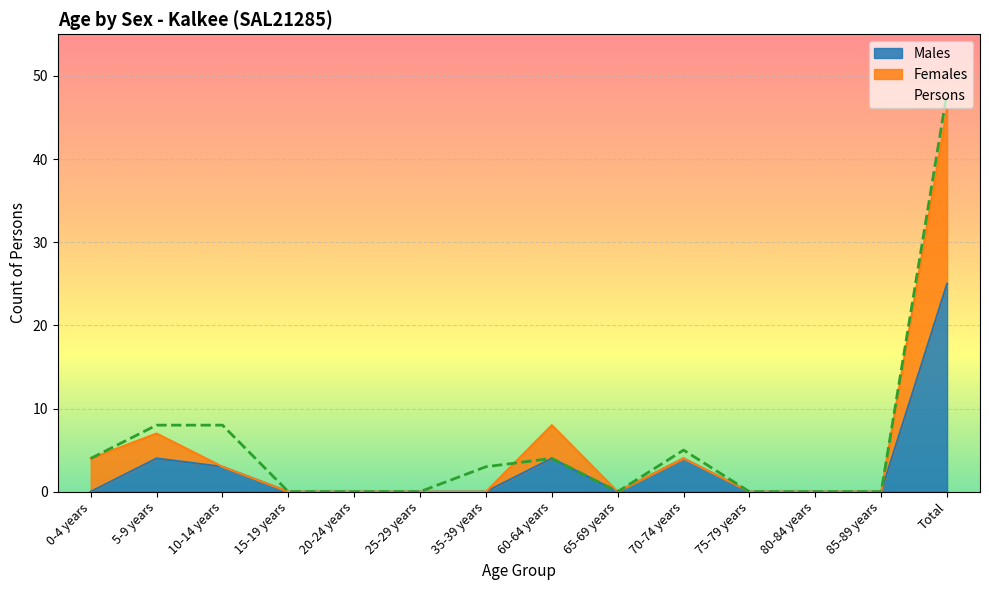

At how many categories does at least one series exceed 9?

1